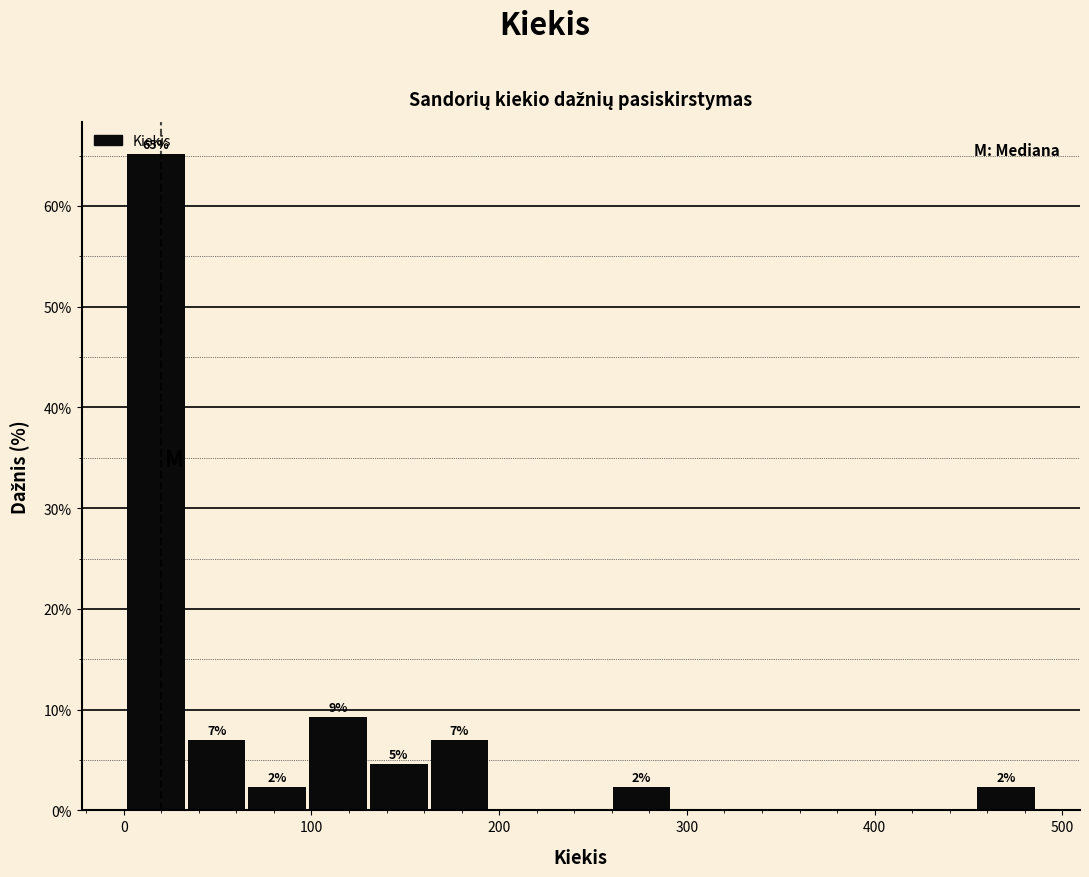

Around what value on the x-axis is the tallest bar? Give the approximate position of its centre, as read against the axis.

20